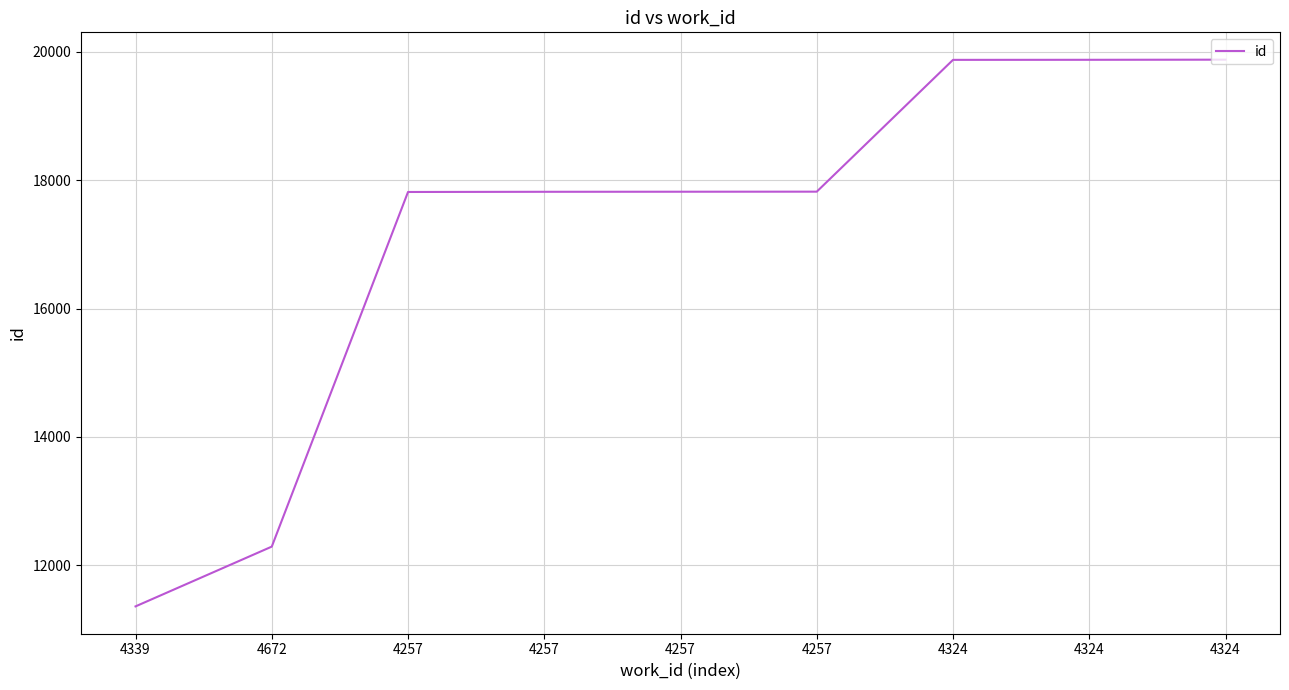

What is the change in value from 4257 to 4257?

+3